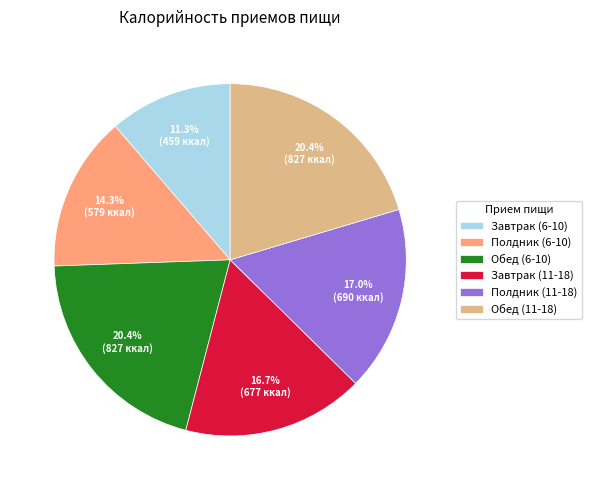

Is it true that Завтрак (11-18) is 17% of the pie?

True